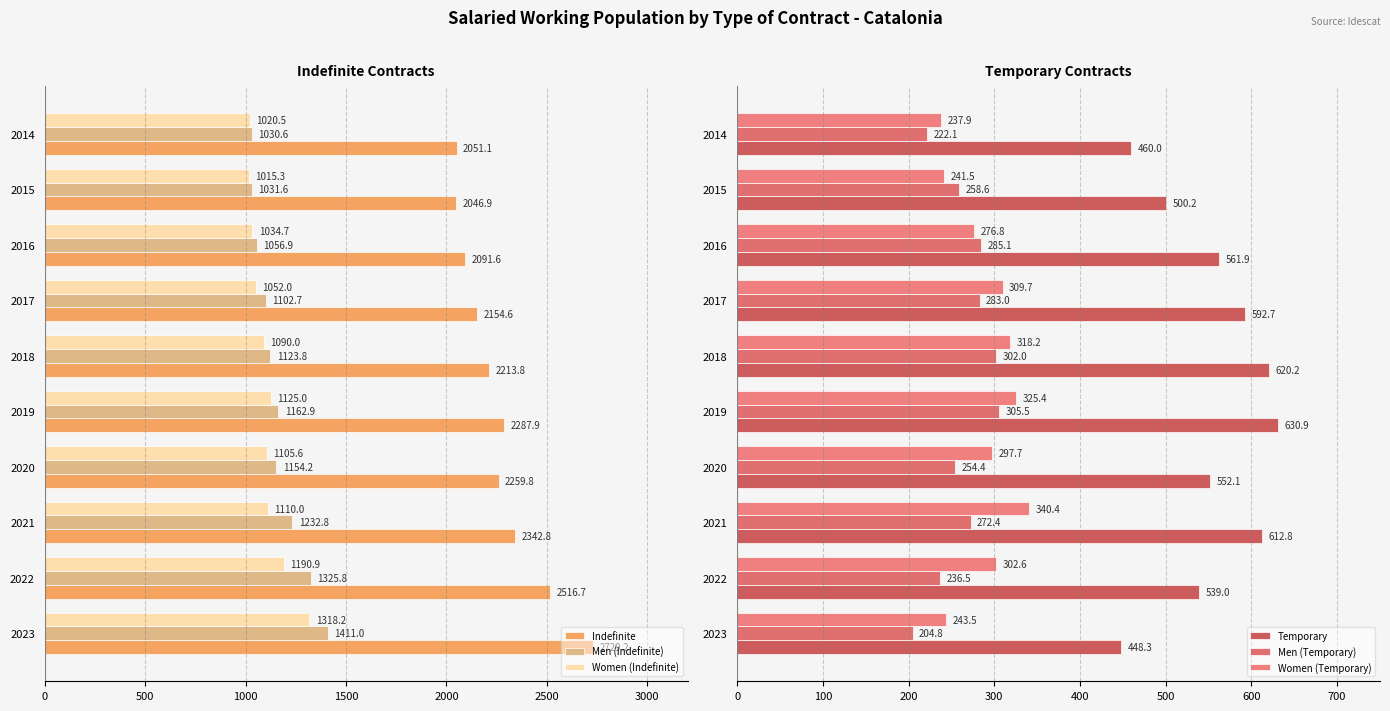

What is the average value of the Men (Indefinite) series?

1163.2